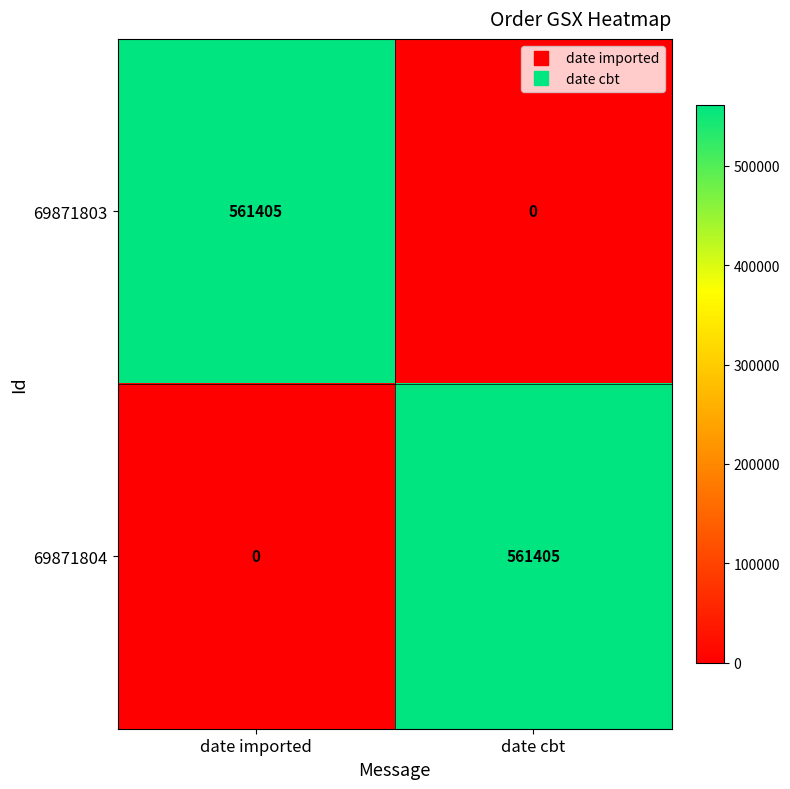

What is the sum of the 69871804 values at date imported and date cbt?

561405